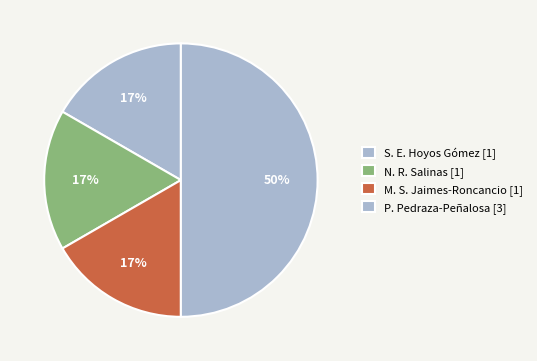

Count the number of slices in the pie.

4